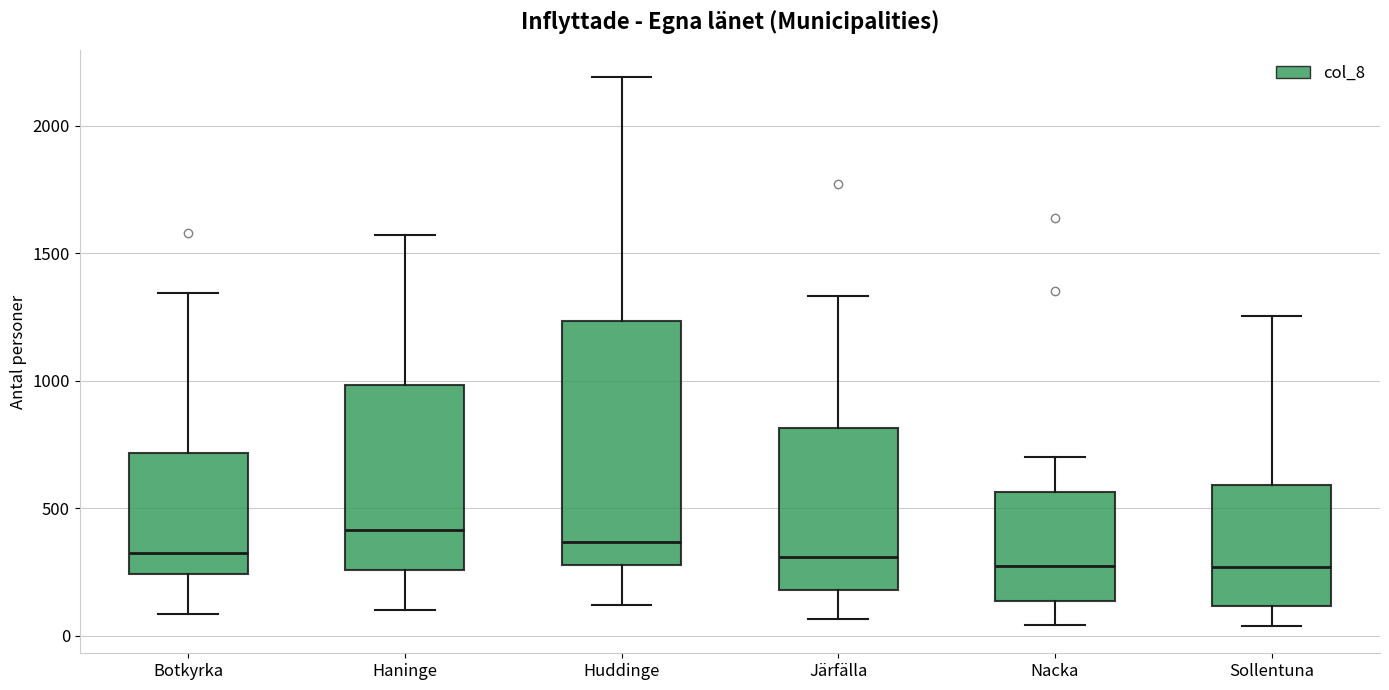

Reading left to right, read every box against the y-axis: the position of its median line, the range the box covers, and the ends of its whiskers. The values are not printed on the chart, so give them approximately, as read against the axis.

Botkyrka: median 300, box 250 to 700, whiskers 100 to 1350
Haninge: median 400, box 250 to 1000, whiskers 100 to 1550
Huddinge: median 350, box 300 to 1250, whiskers 100 to 2200
Järfälla: median 300, box 200 to 800, whiskers 50 to 1350
Nacka: median 250, box 150 to 550, whiskers 50 to 700
Sollentuna: median 250, box 100 to 600, whiskers 50 to 1250